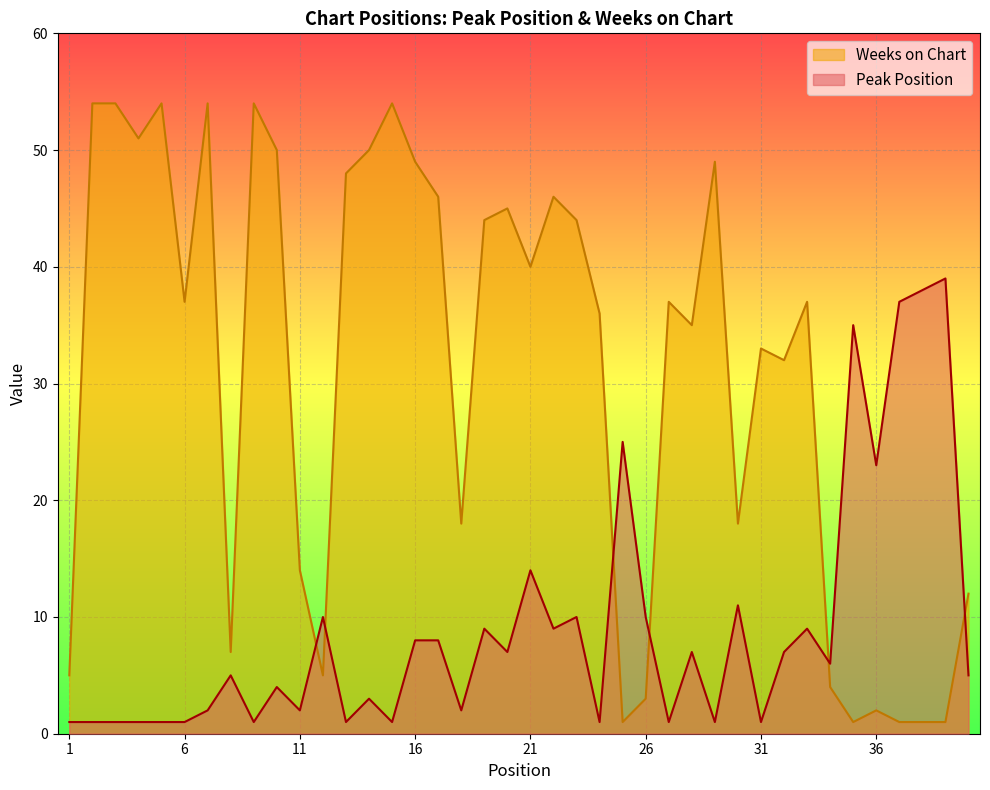

How many series are shown in this chart?

2